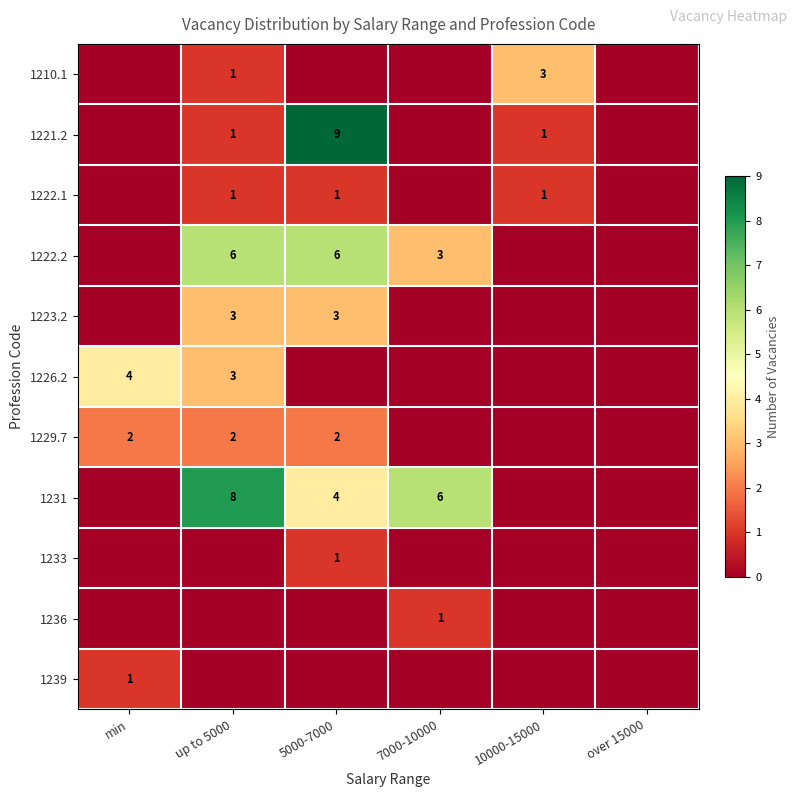

True or false: 1231 has a value of 5 at up to 5000.

False